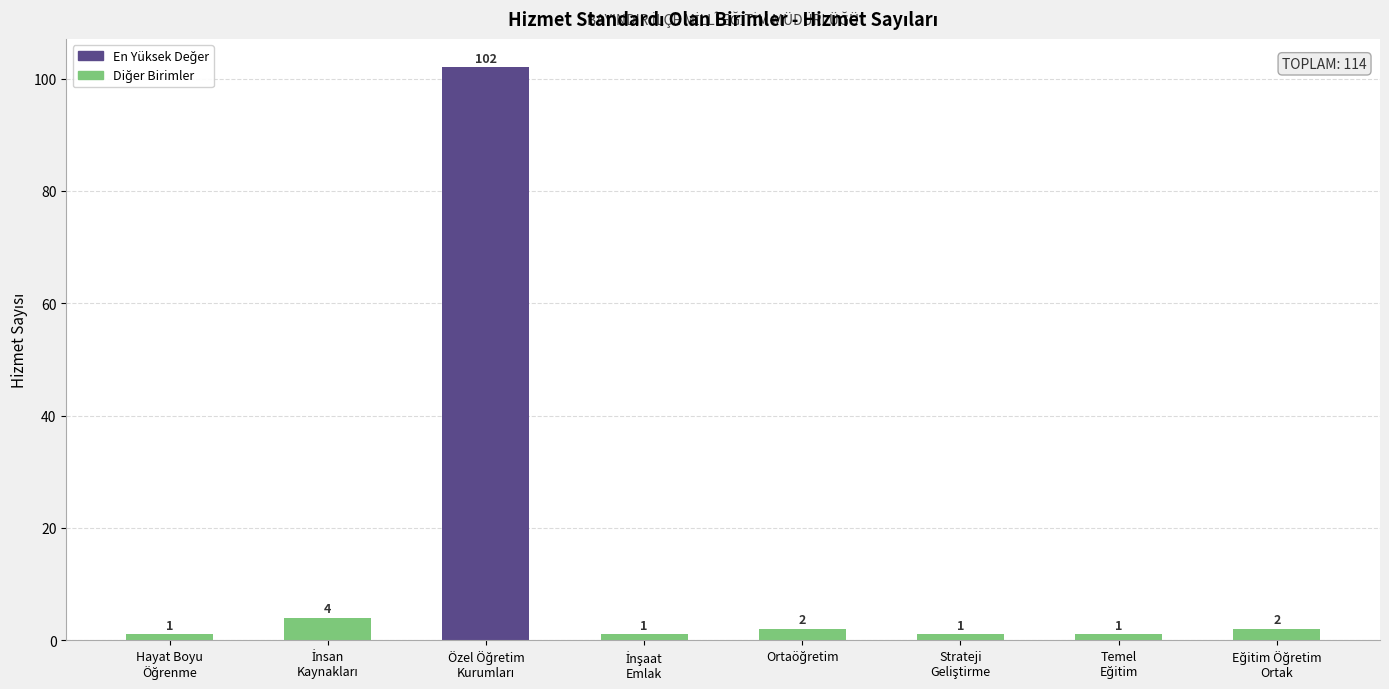

What is the value of the 5th bar from the left?

2